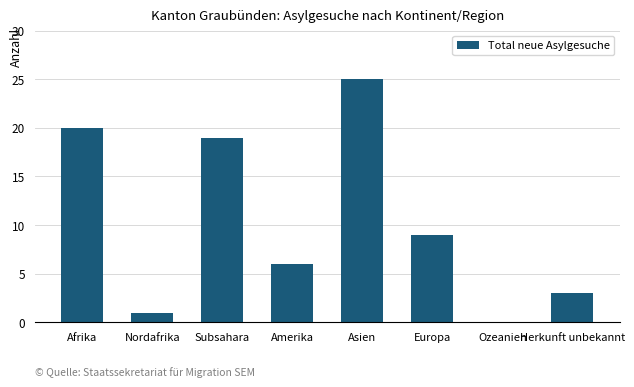

Reading left to right, transcribe all the data shown in this chart.

20	1	19	6	25	9	0	3